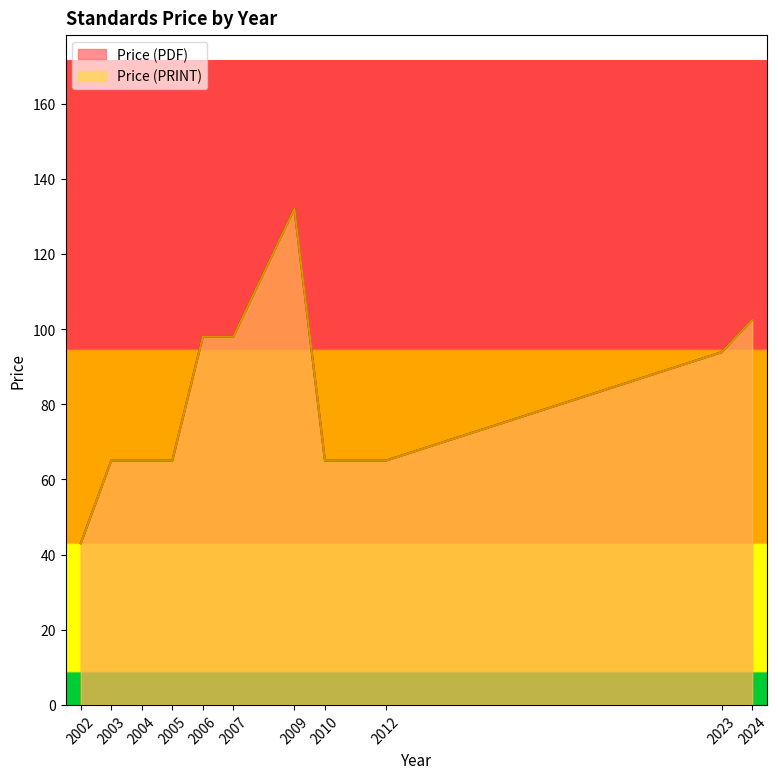

List the series in order of their peak value, lowest first.

Price (PDF), Price (PRINT)